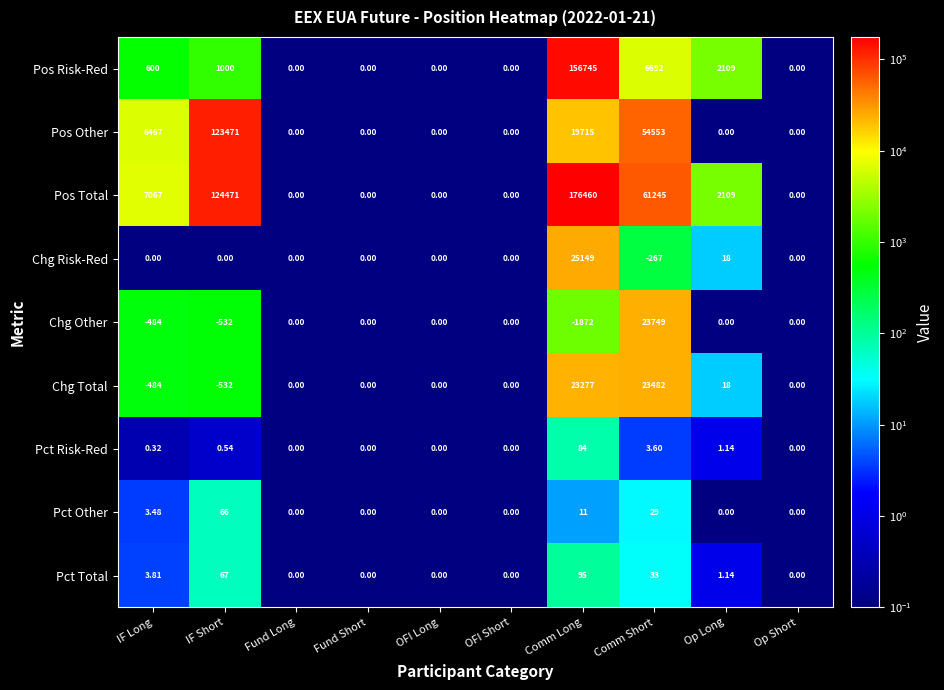

Between IF Short and Fund Short, which series saw the biggest shift?

Pos Total